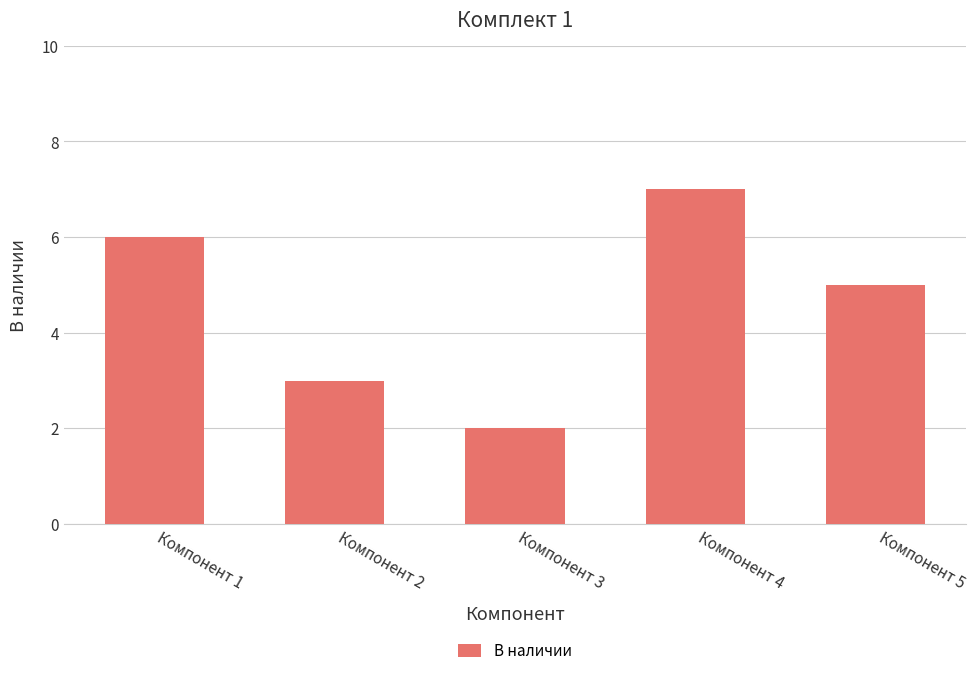

At which label does the data first exceed 5?

Компонент 1